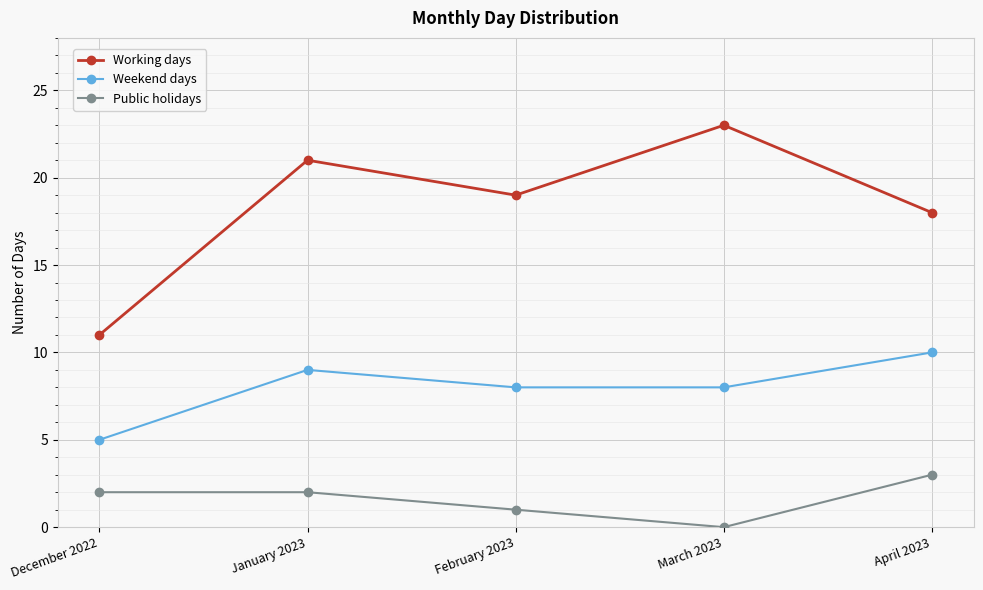

At which label does Public holidays reach its minimum?

March 2023